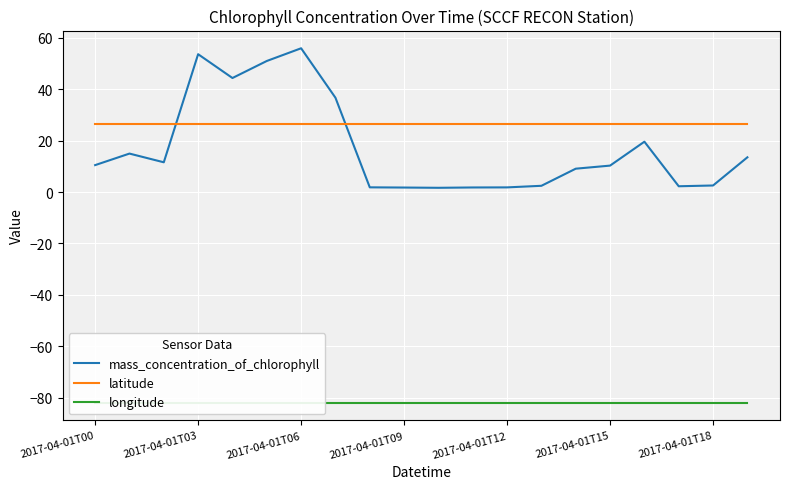

What is the highest value of the latitude series?

26.5